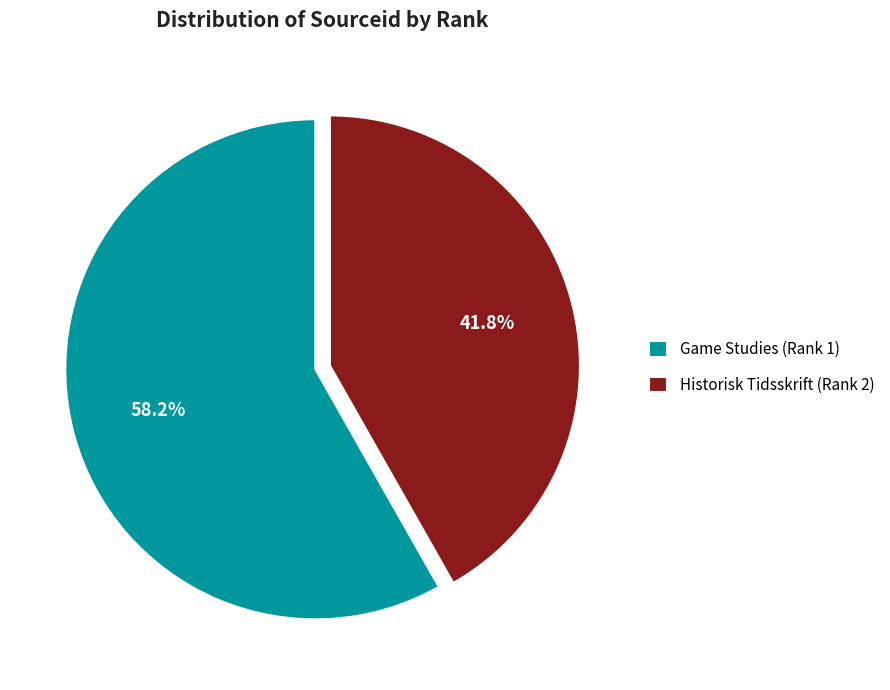

How many slices are in this pie chart?

2